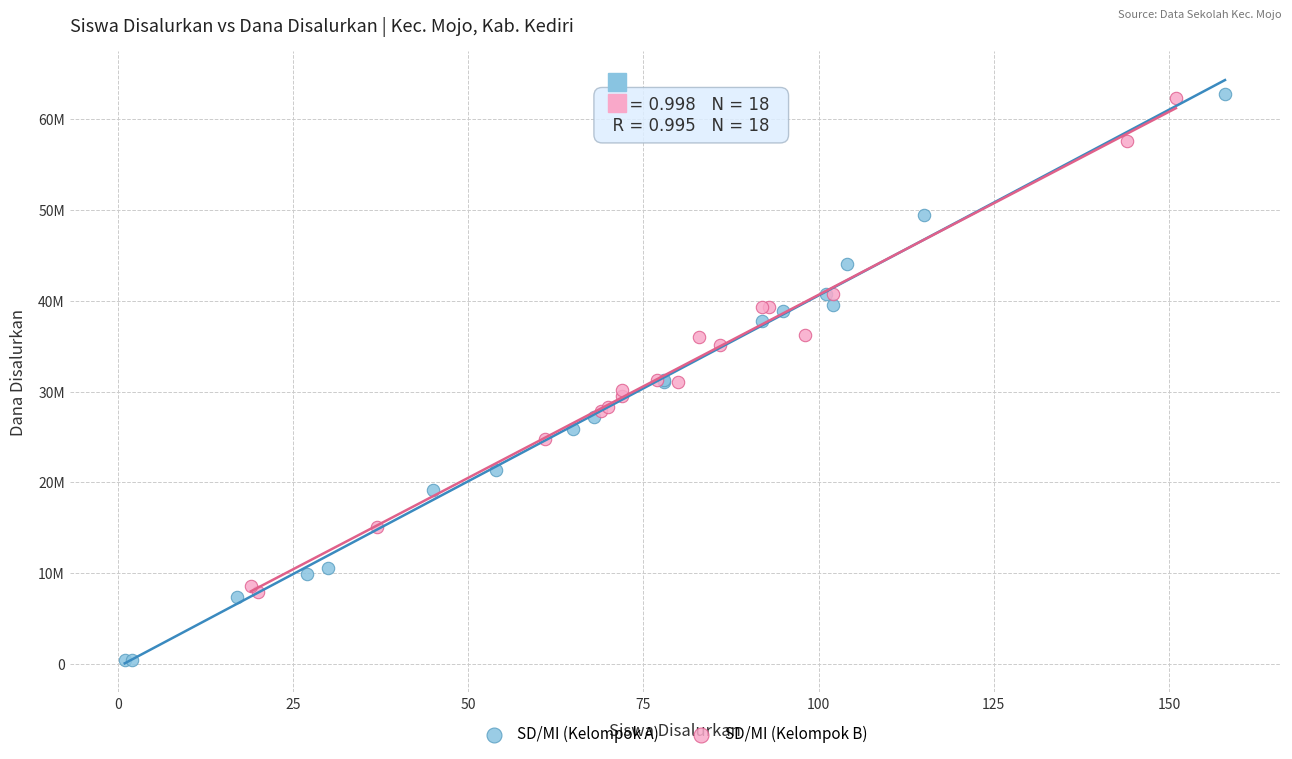

What are all the series names shown in the legend?

SD/MI (Kelompok A), SD/MI (Kelompok B)